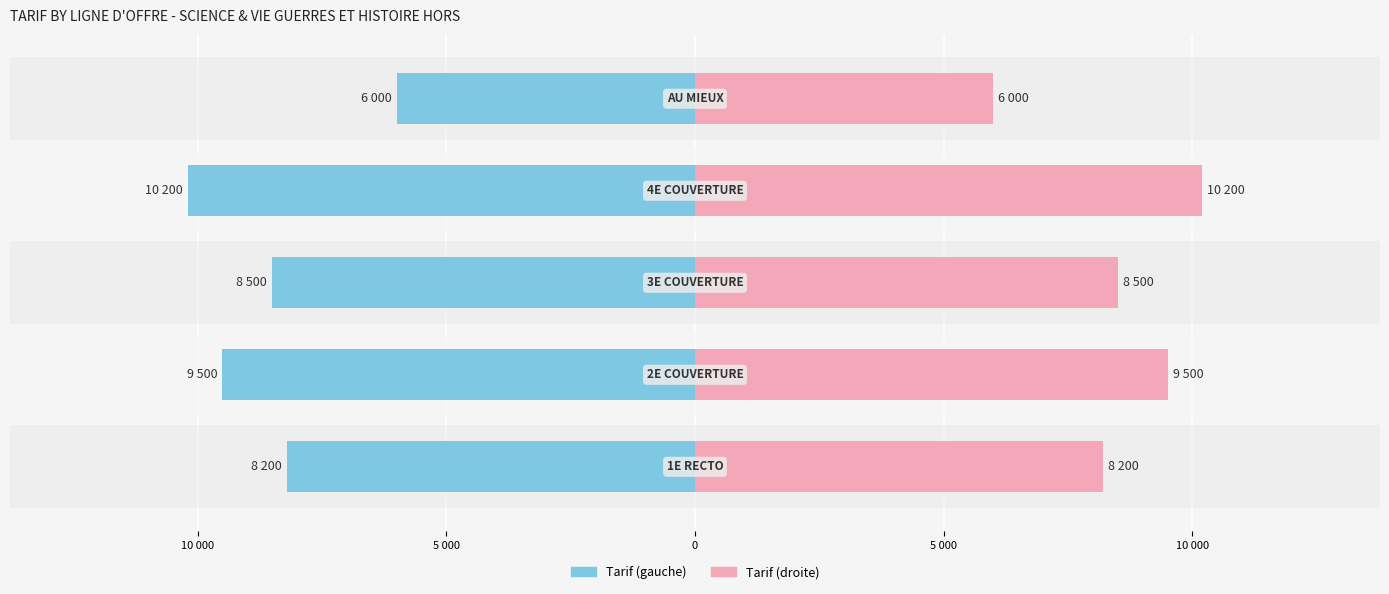

What is the minimum value shown in the chart?

-10200